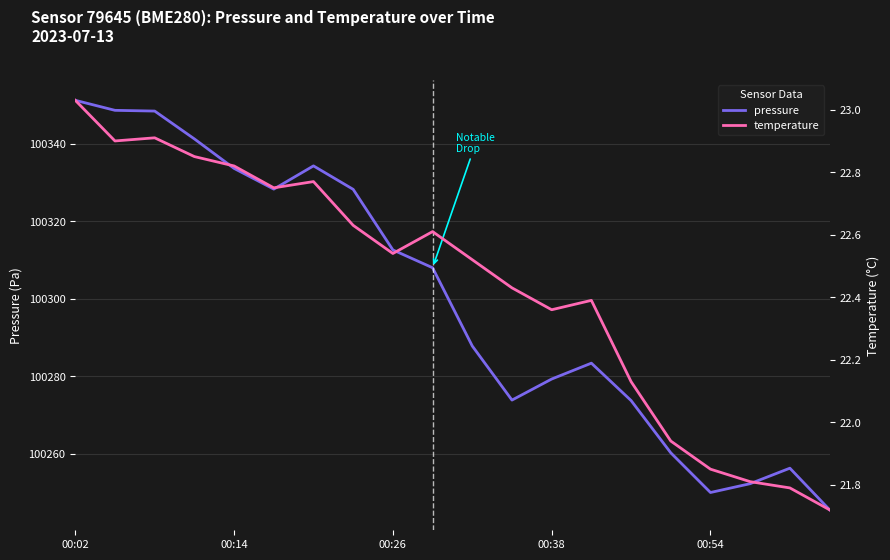

What are all the series names shown in the legend?

pressure, temperature